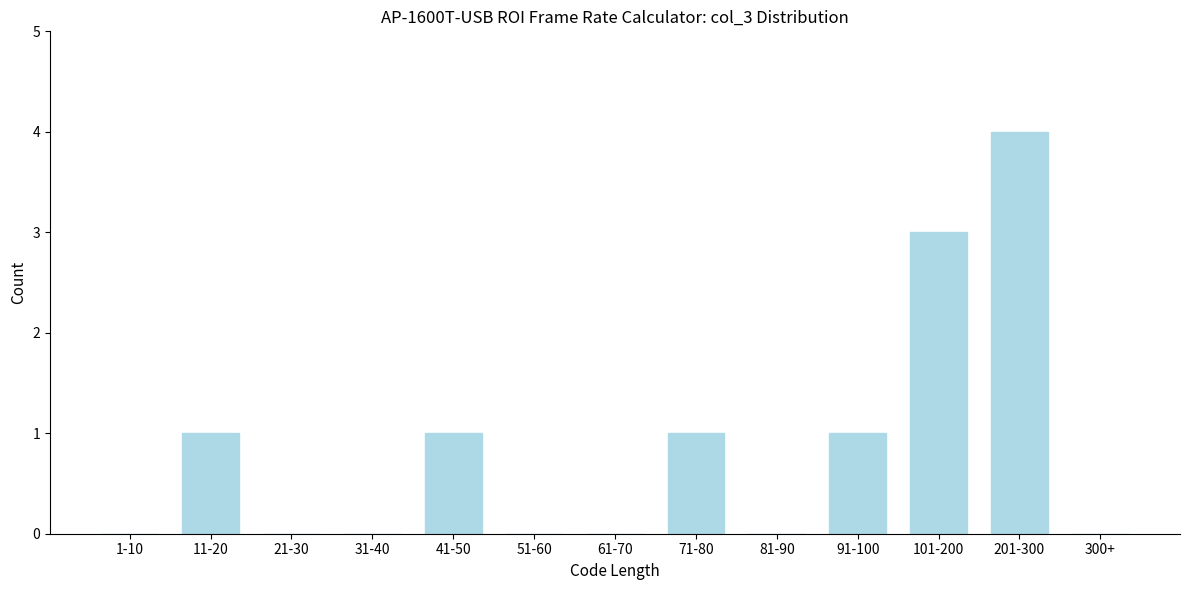

Reading left to right, extract all data points from this chart.

1-10=0	11-20=1	21-30=0	31-40=0	41-50=1	51-60=0	61-70=0	71-80=1	81-90=0	91-100=1	101-200=3	201-300=4	300+=0